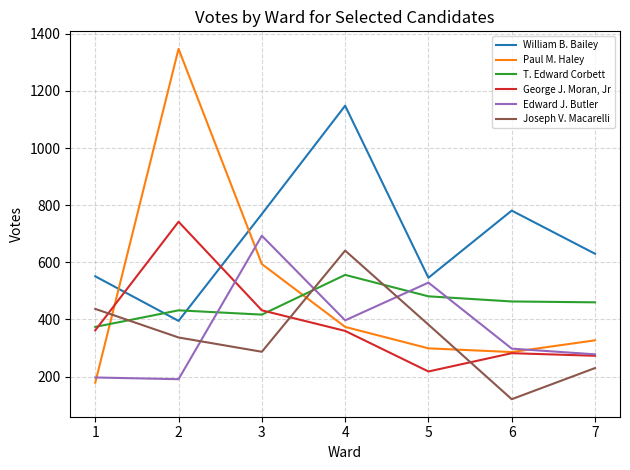

What is the difference between the maximum and second lowest values in the Joseph V. Macarelli series?

411